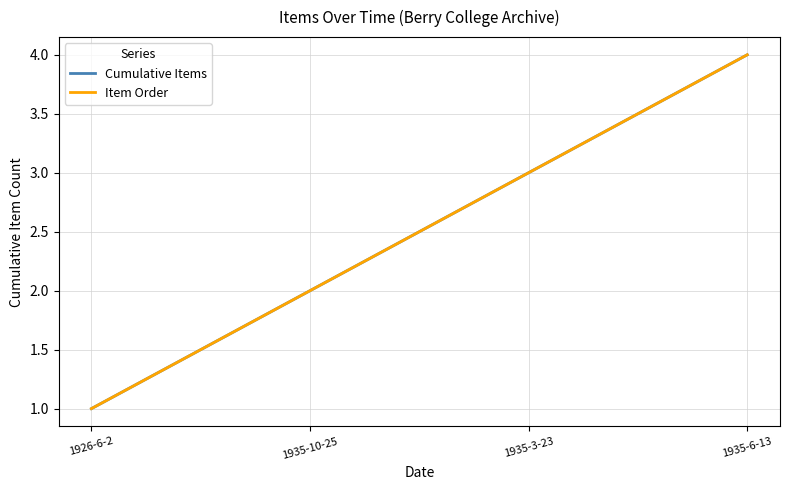

Which series has the largest total across all categories?

Cumulative Items